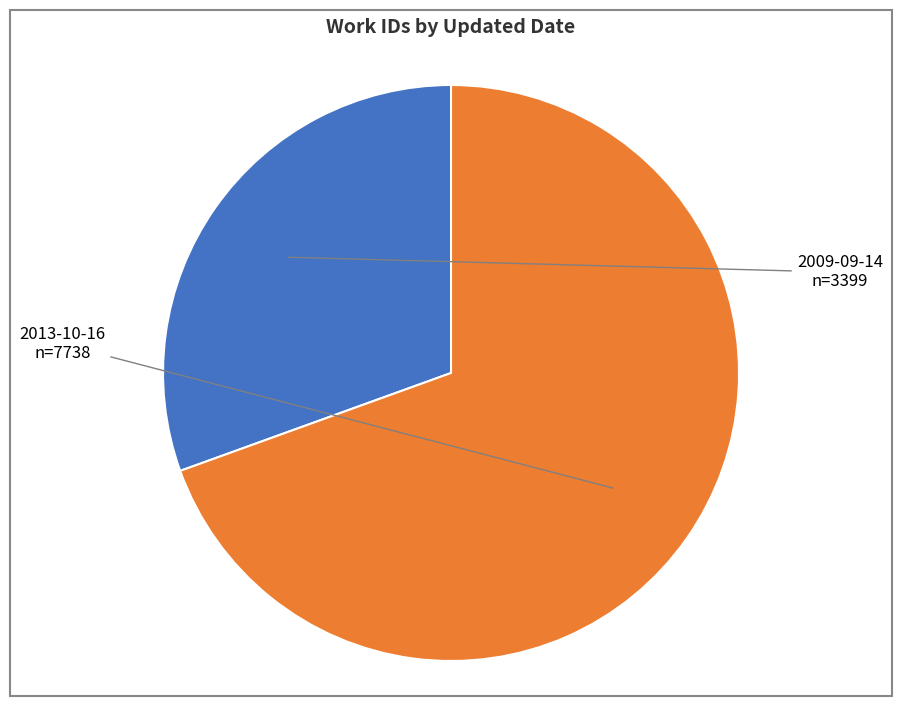

Is there any slice that represents more than half of the pie?

Yes